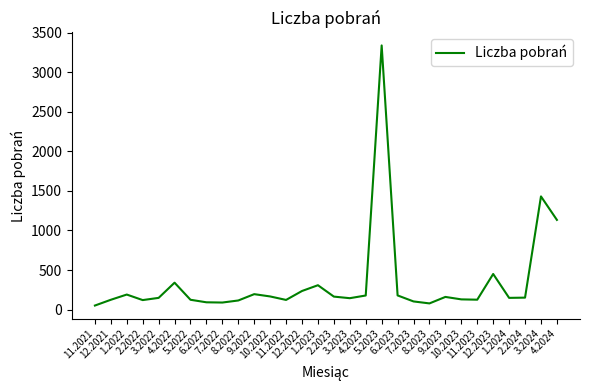

Which has a higher value, 12.2021 or 4.2023?

4.2023